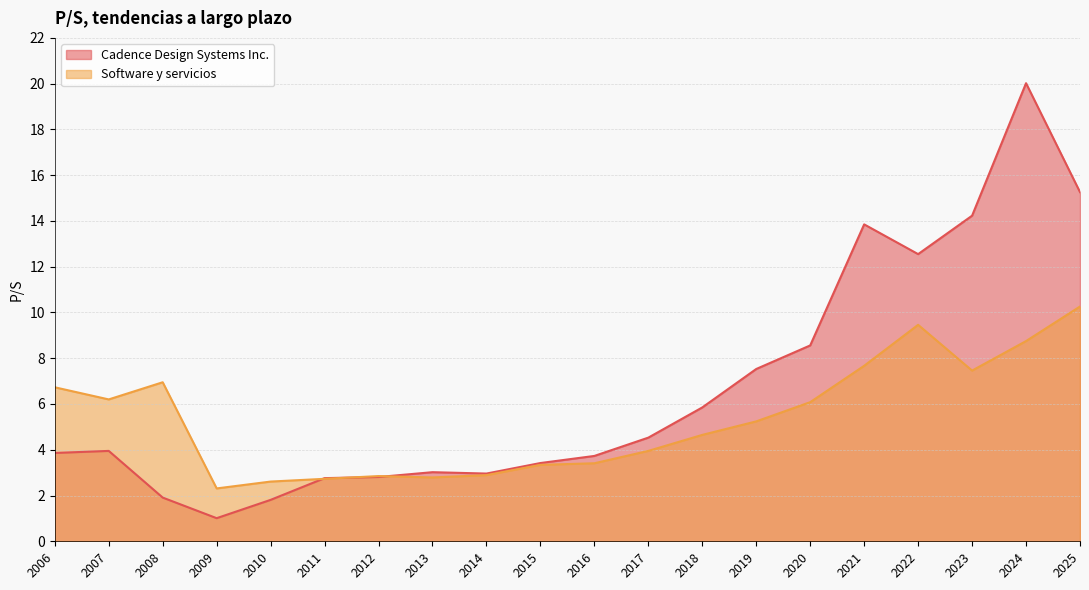

True or false: Software y servicios has a value of 4.5 at 2008.

False